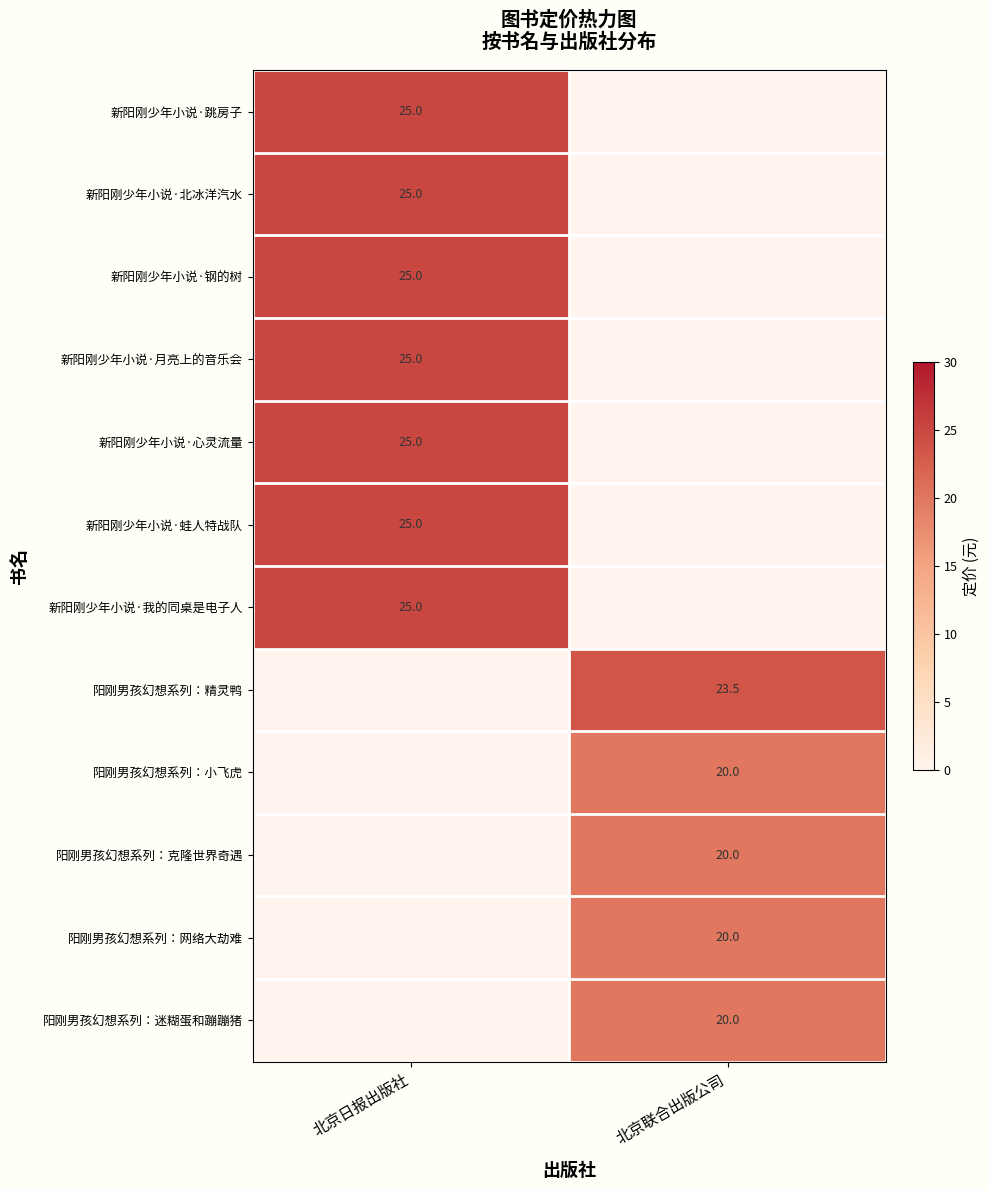

The 新阳刚少年小说·月亮上的音乐会 series shows 25.0 at 北京日报出版社. True or false?

True